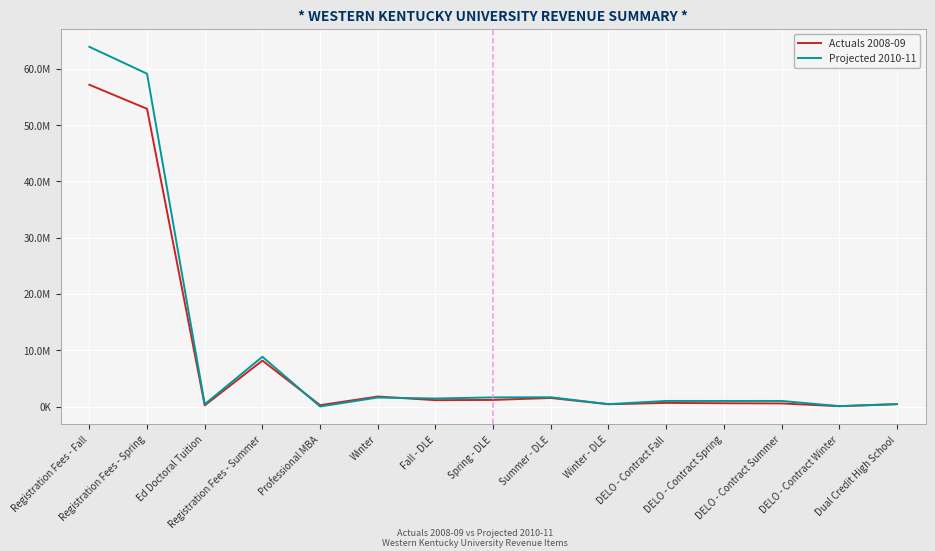

At which category does Projected 2010-11 reach its first local valley?

Ed Doctoral Tuition